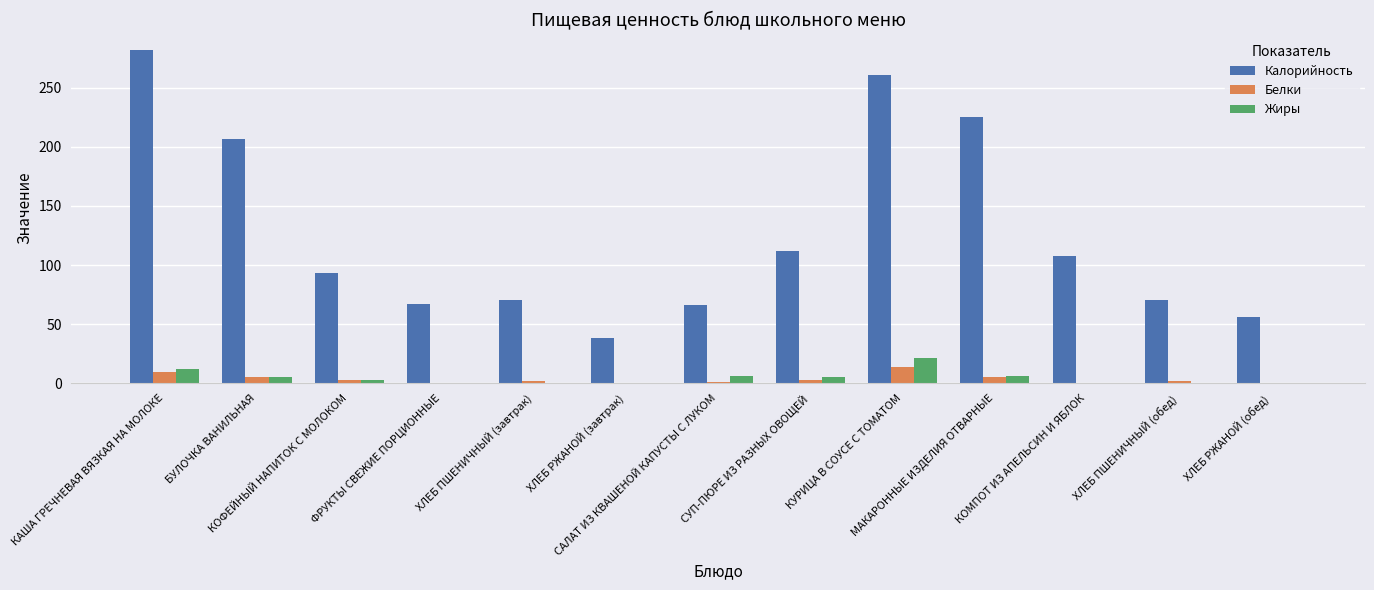

Which series has the largest total across all categories?

Калорийность